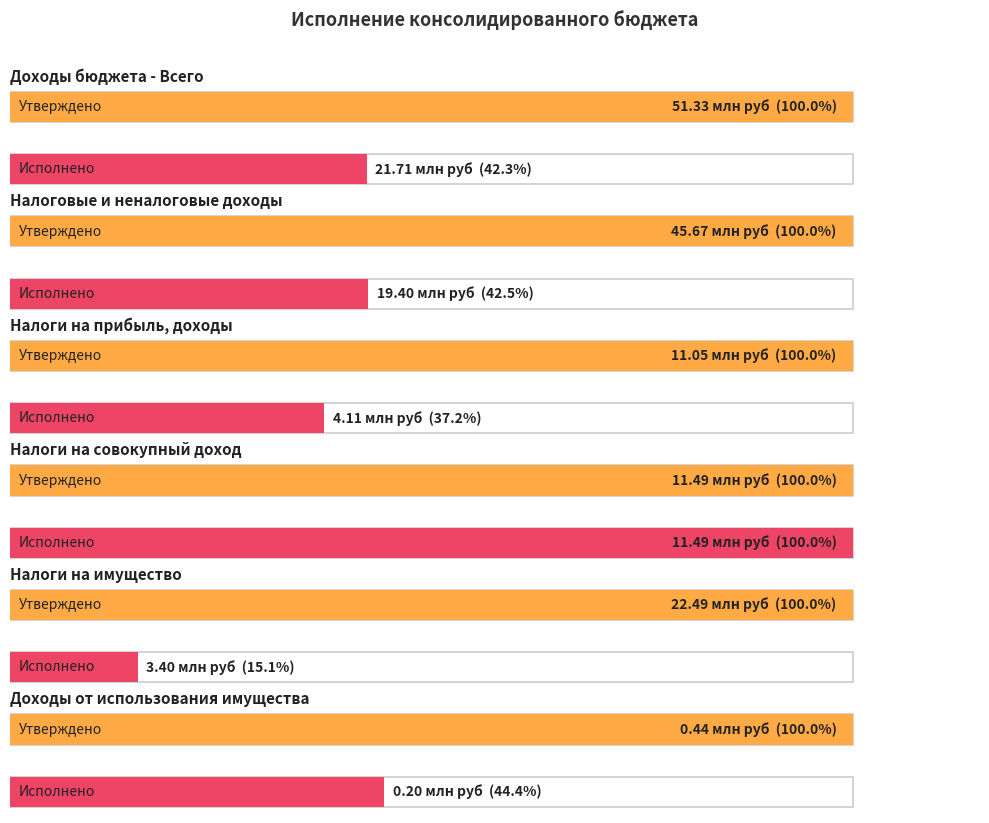

At which label does Утверждено (бюджеты сельских поселений) reach its peak?

Доходы бюджета - Всего